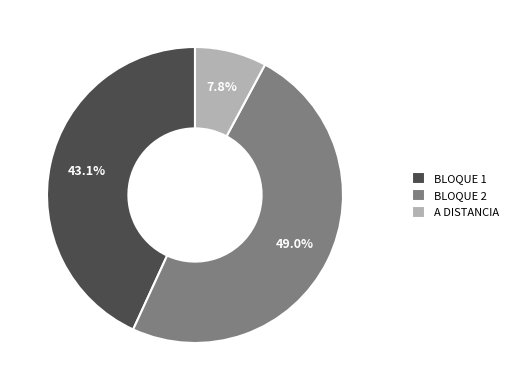

To the nearest percent, what is the difference between the BLOQUE 1 and A DISTANCIA slice percentages?

35%